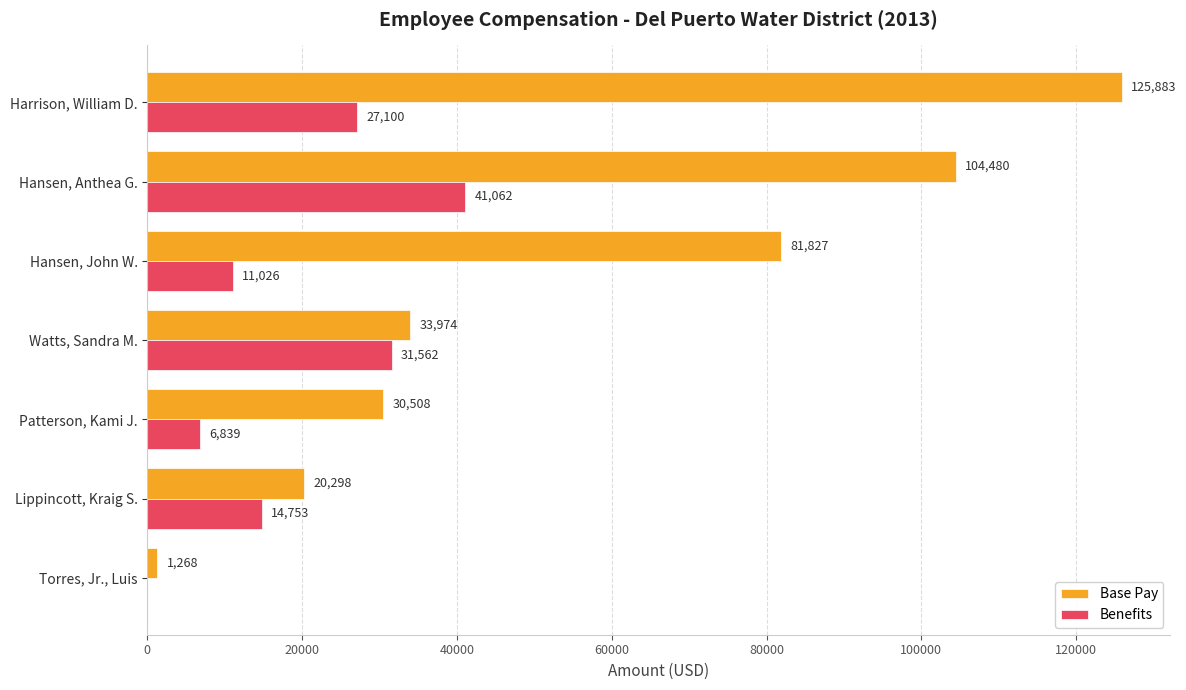

Which series has the largest total across all categories?

Base Pay